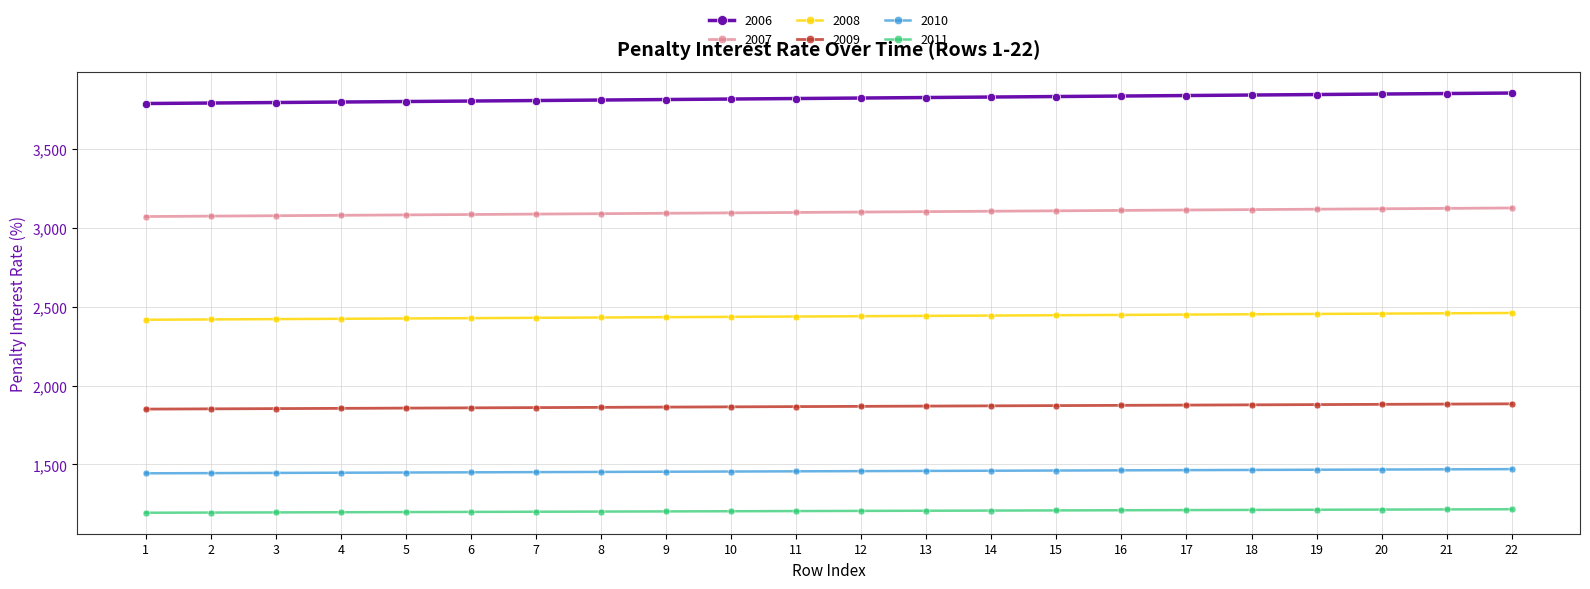

What is the value of the 2009 point at the 6th from the left?

1858.7